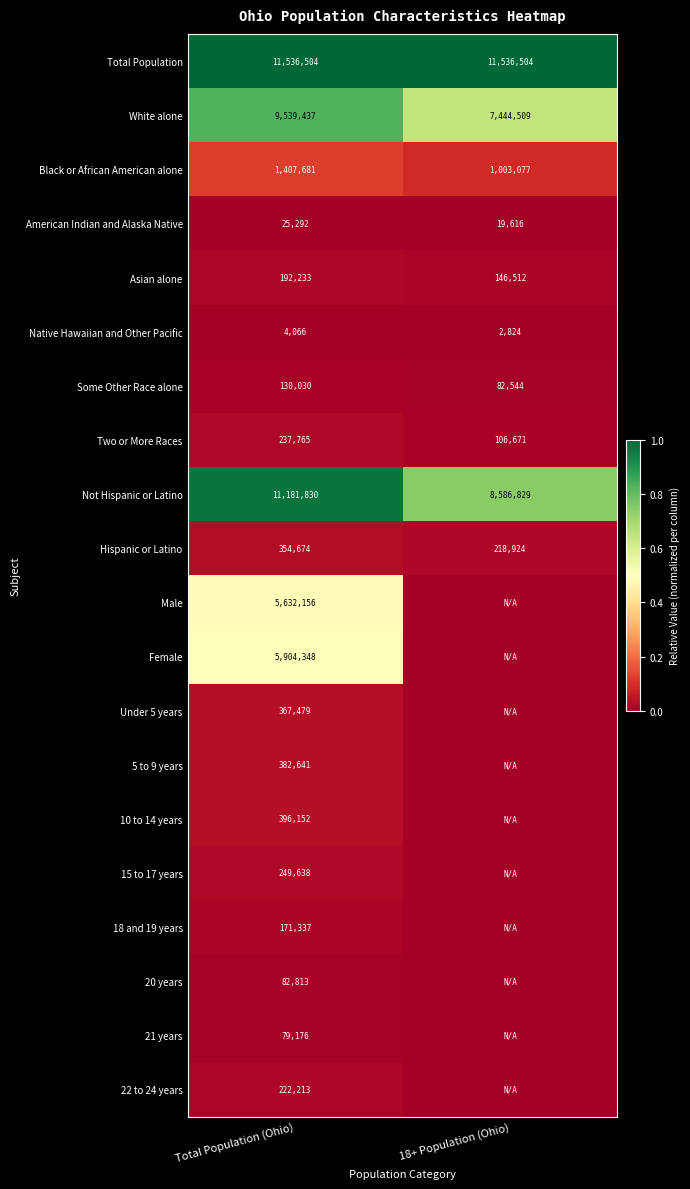

Rank the categories by Some Other Race alone value from lowest to highest.

18+ Population (Ohio), Total Population (Ohio)